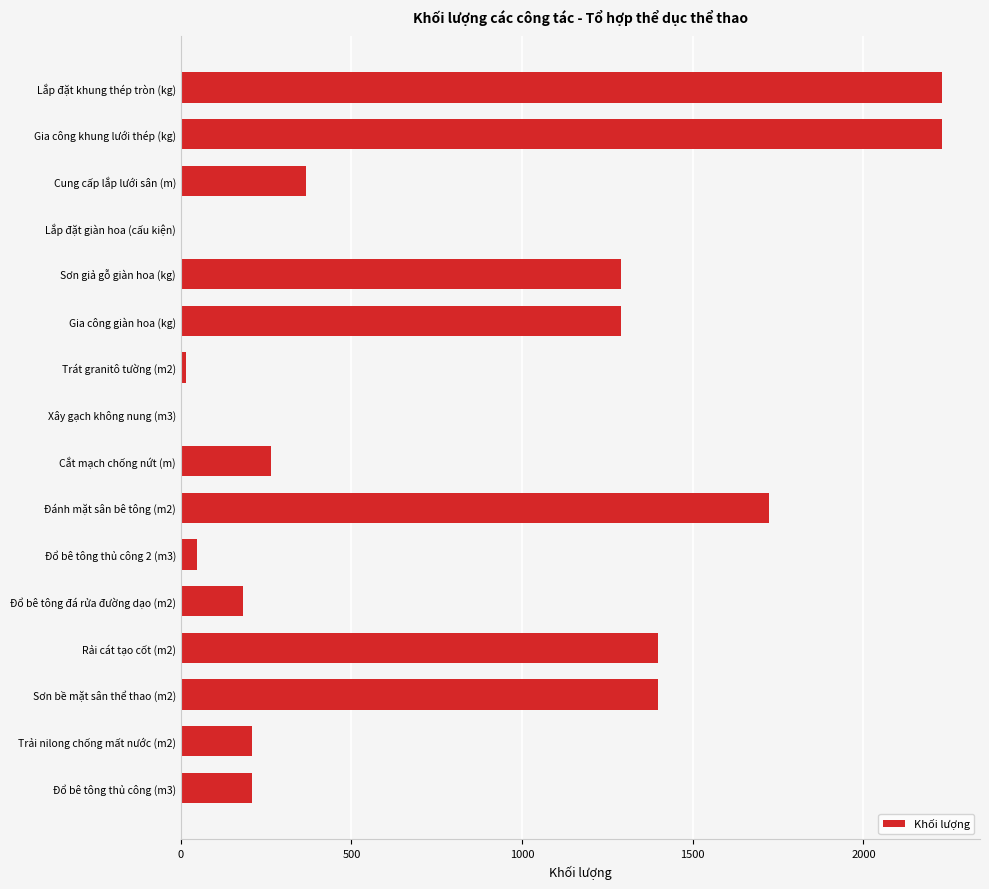

The value at Đổ bê tông thủ công (m3) is 209.7. True or false?

True